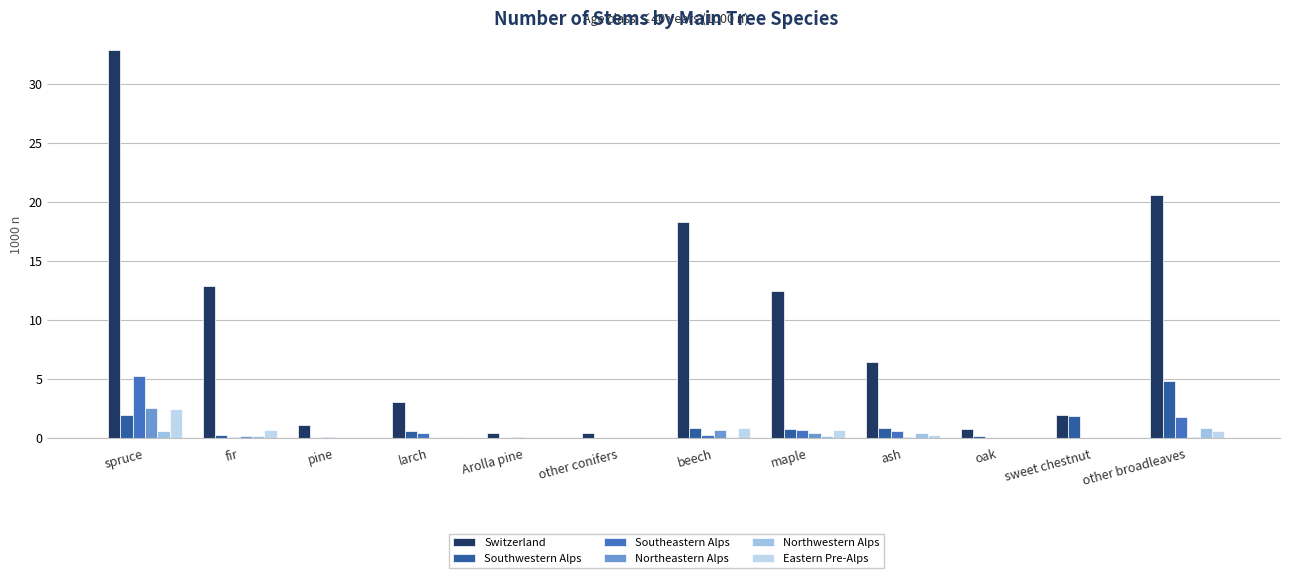

How many groups of bars are there?

12